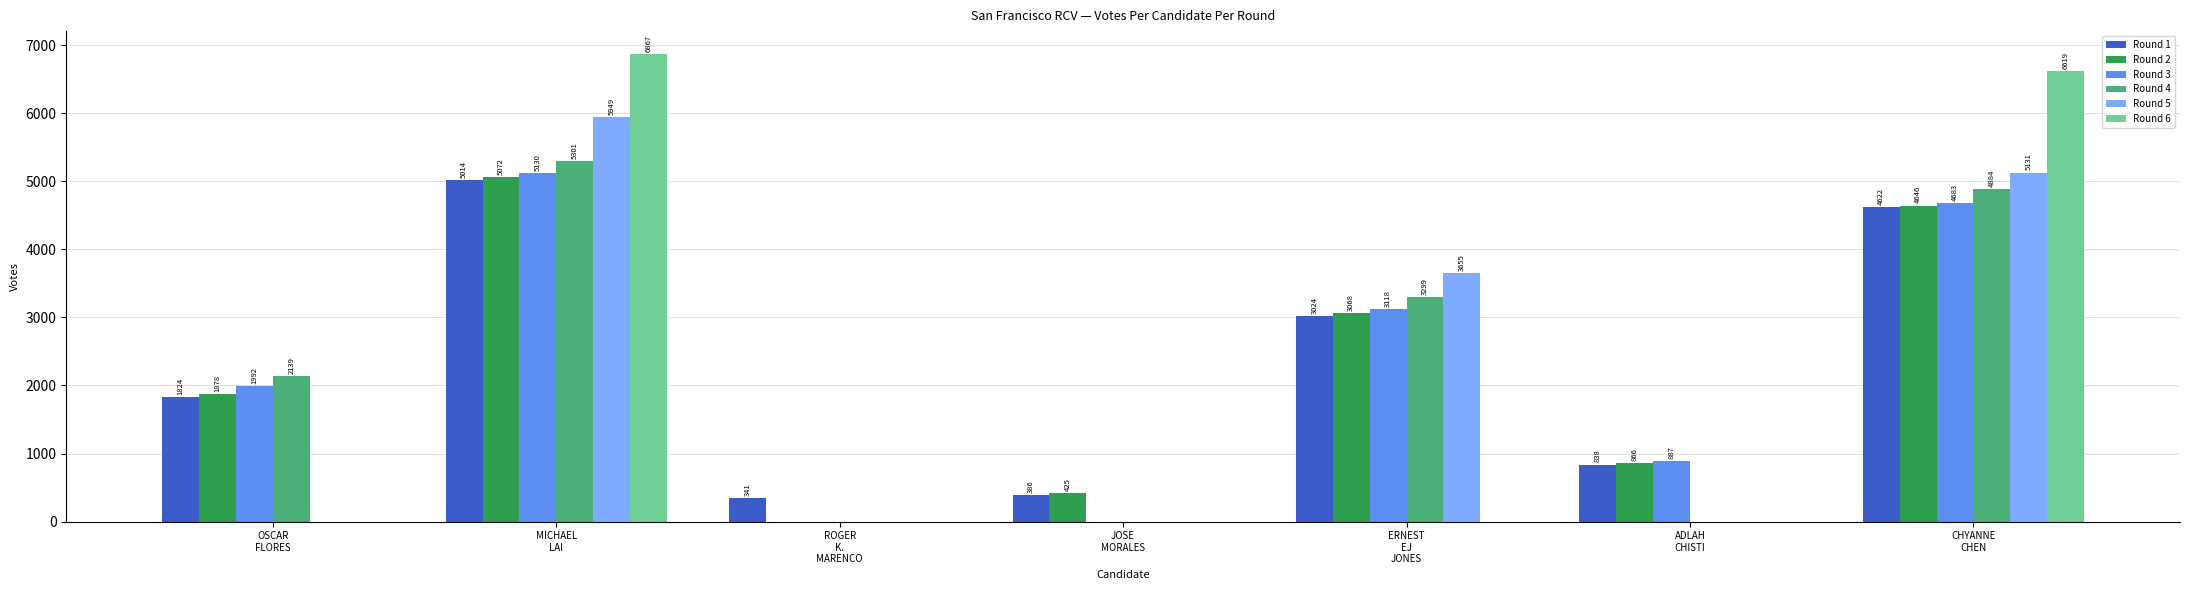

Which category has the highest value in the Round 5 series?

MICHAEL
LAI